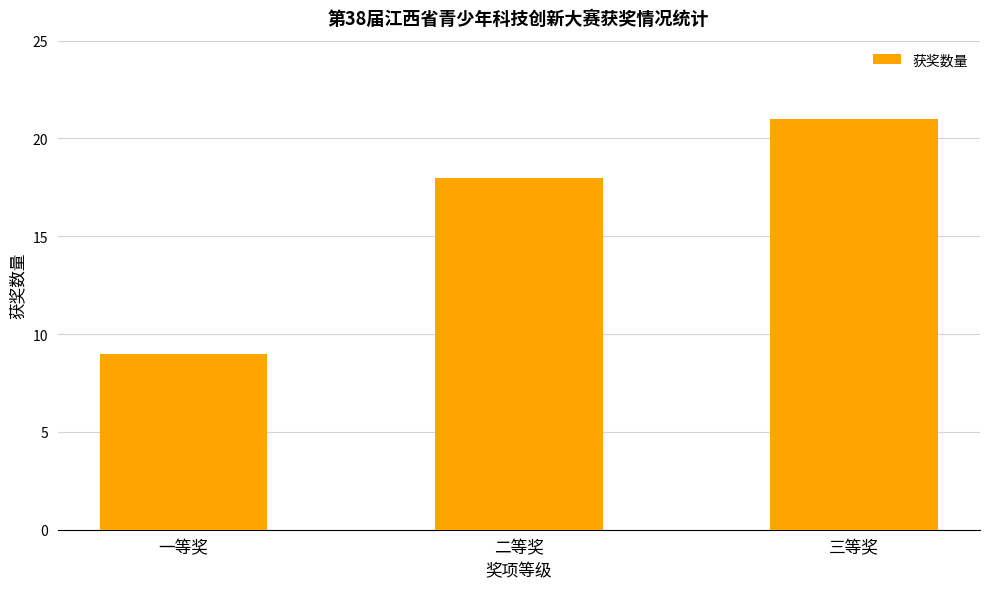

What is the difference between the values at 三等奖 and 二等奖?

3